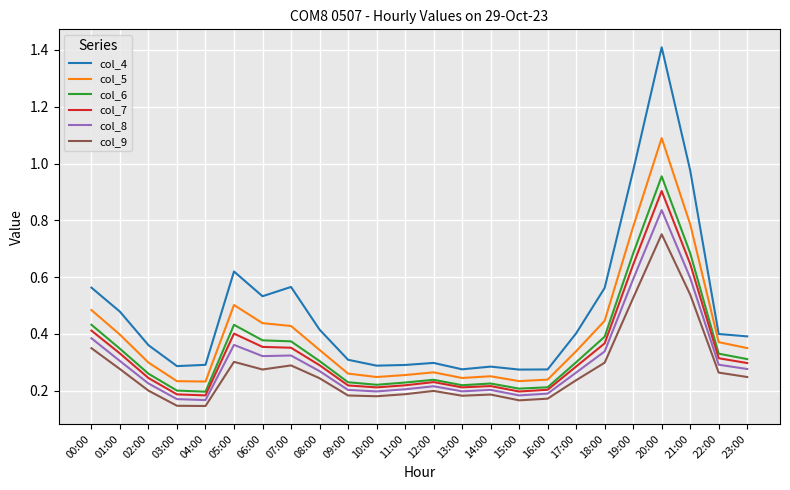

True or false: col_4 and col_8 cross at least once.

False